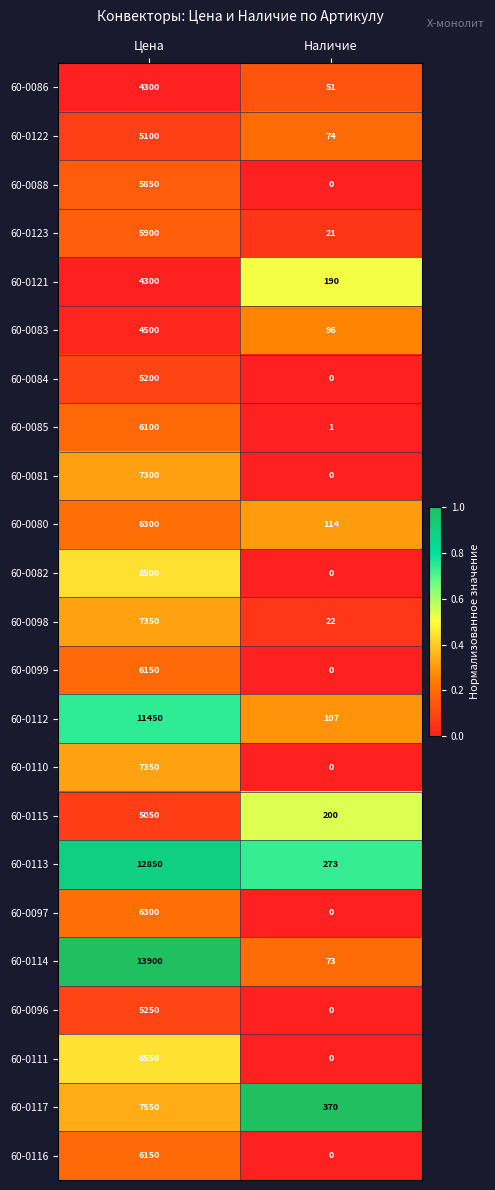

Rank the categories by 60-0114 value from highest to lowest.

Цена, Наличие